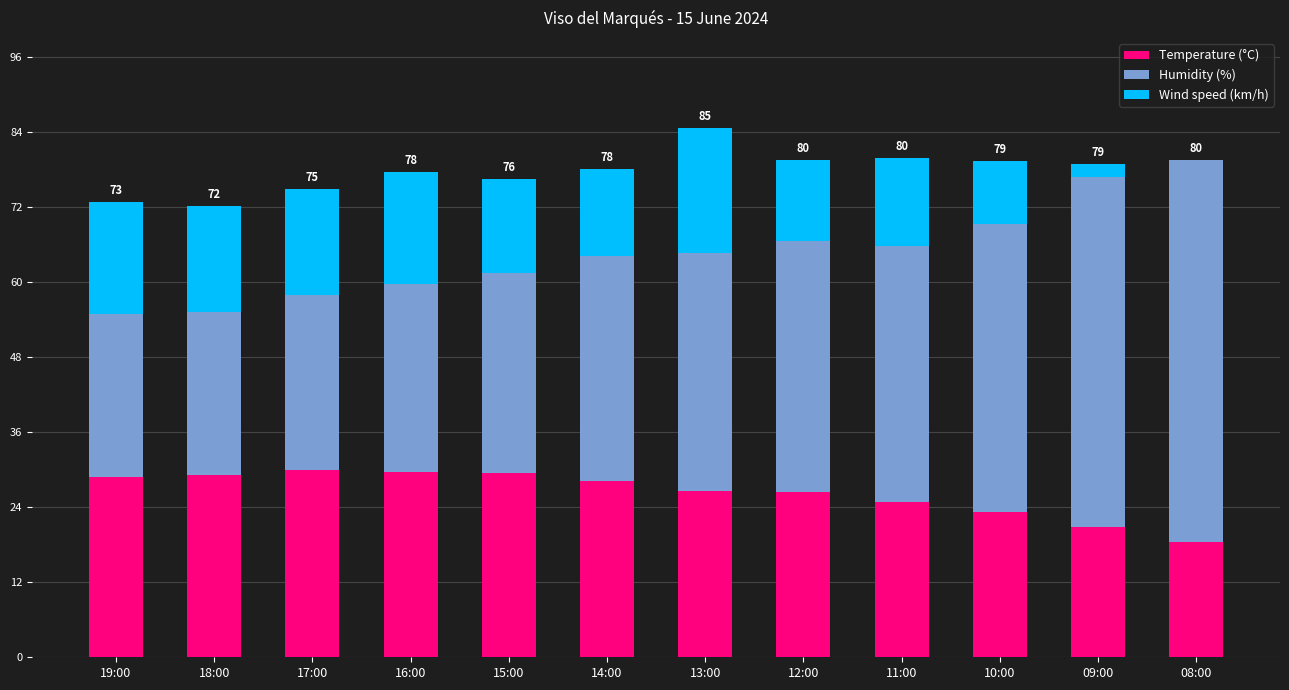

What is the maximum value for Temperature (°C)?

29.9